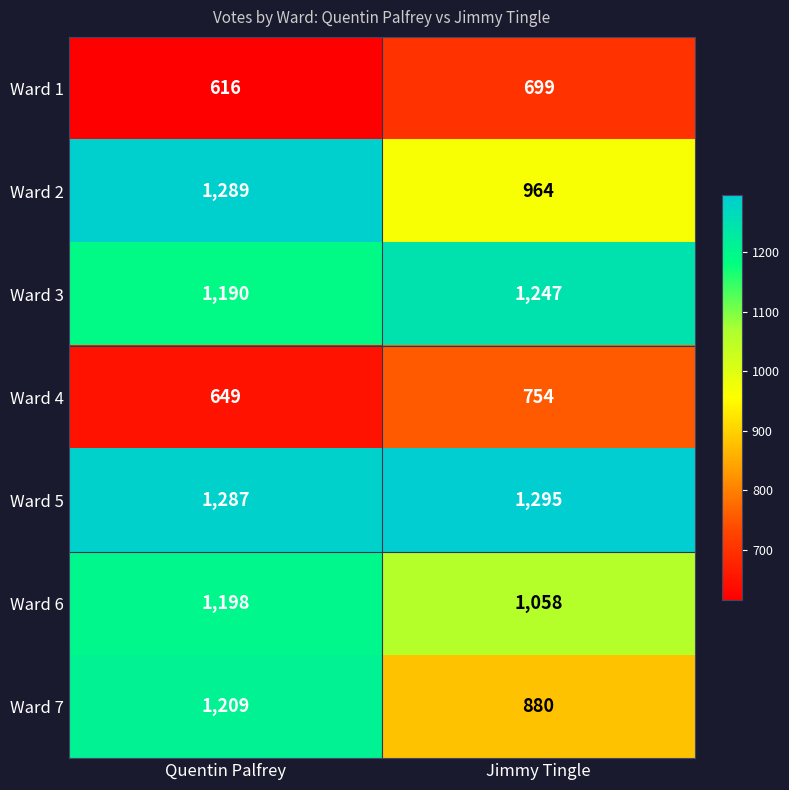

Read the Ward 2 value at Jimmy Tingle, to the nearest 10.

960